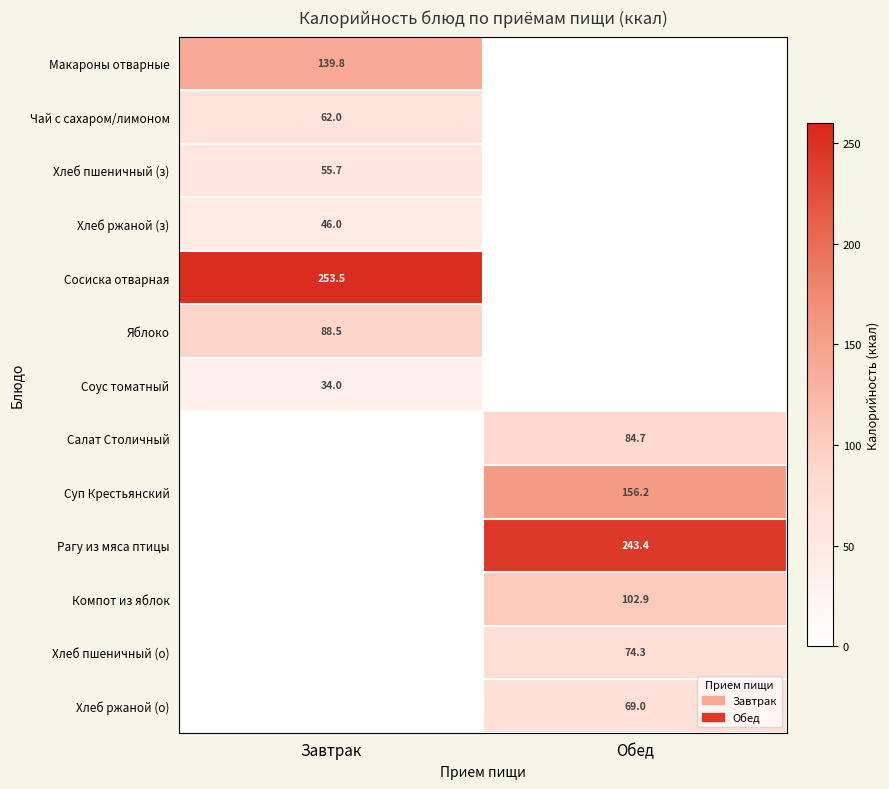

True or false: Компот из яблок has a value of 102.9 at Обед.

True